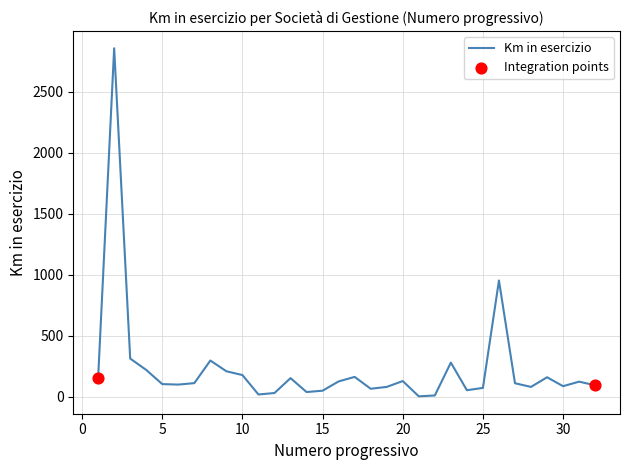

What is the greatest value displayed?

2854